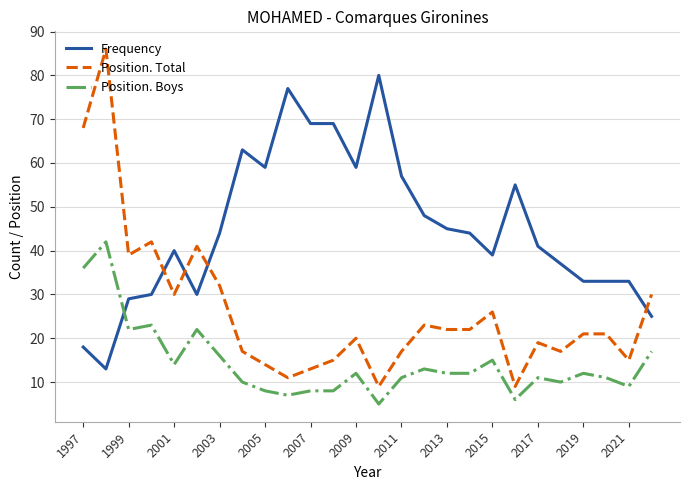

What is the smallest value displayed?

5